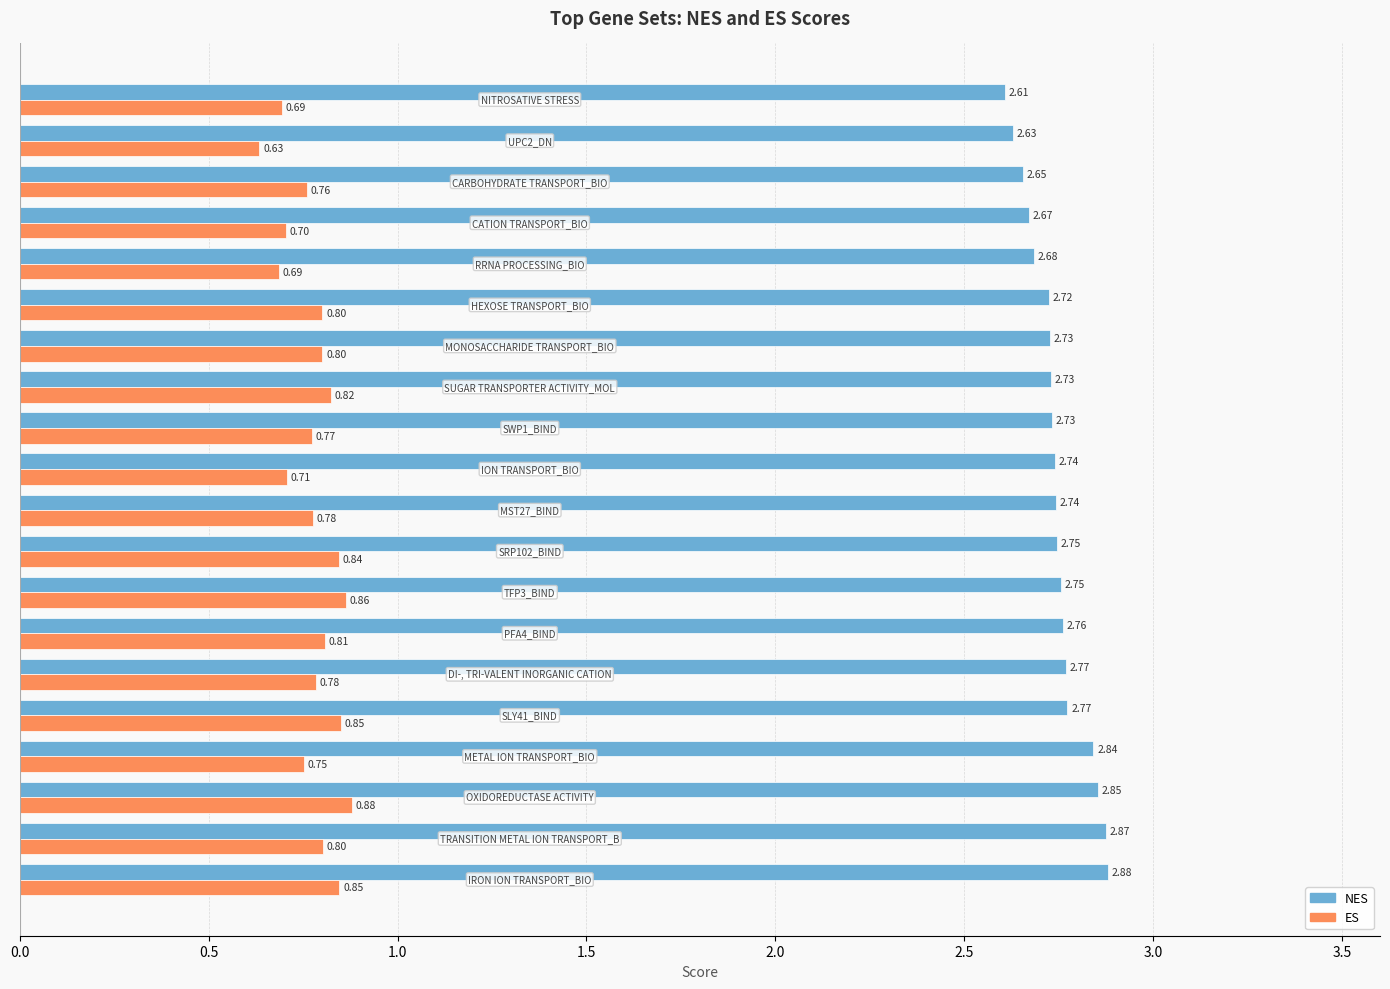

Which series has the widest spread of values?

NES